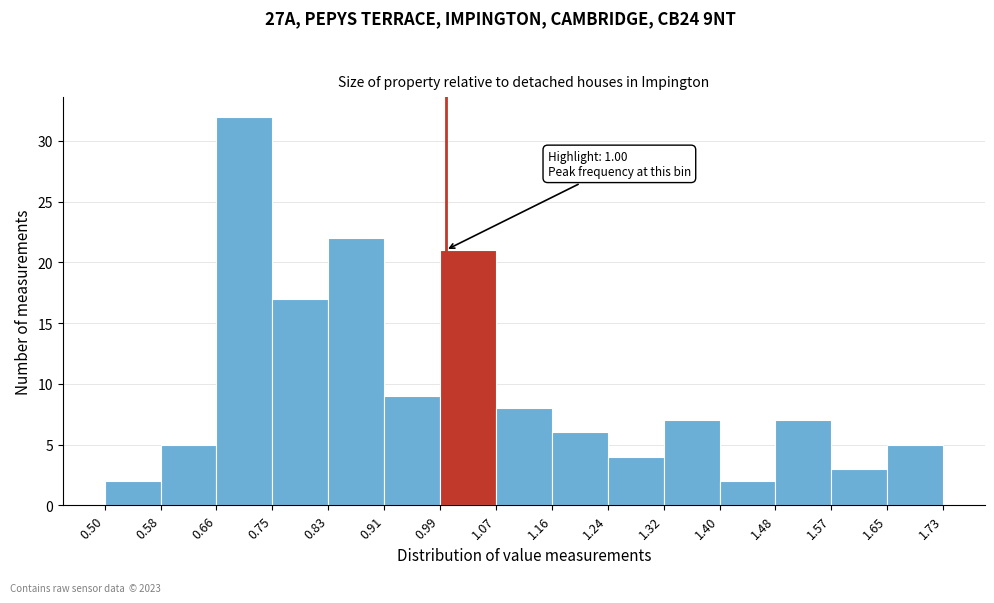

Which range on the x-axis has the tallest bar?

0.66 to 0.75